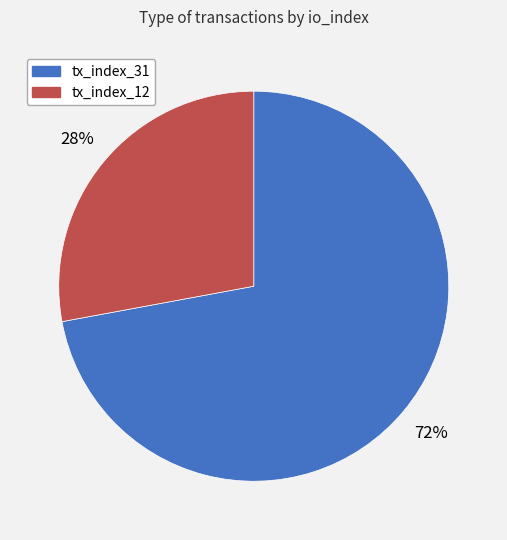

Does any single category account for the majority?

Yes